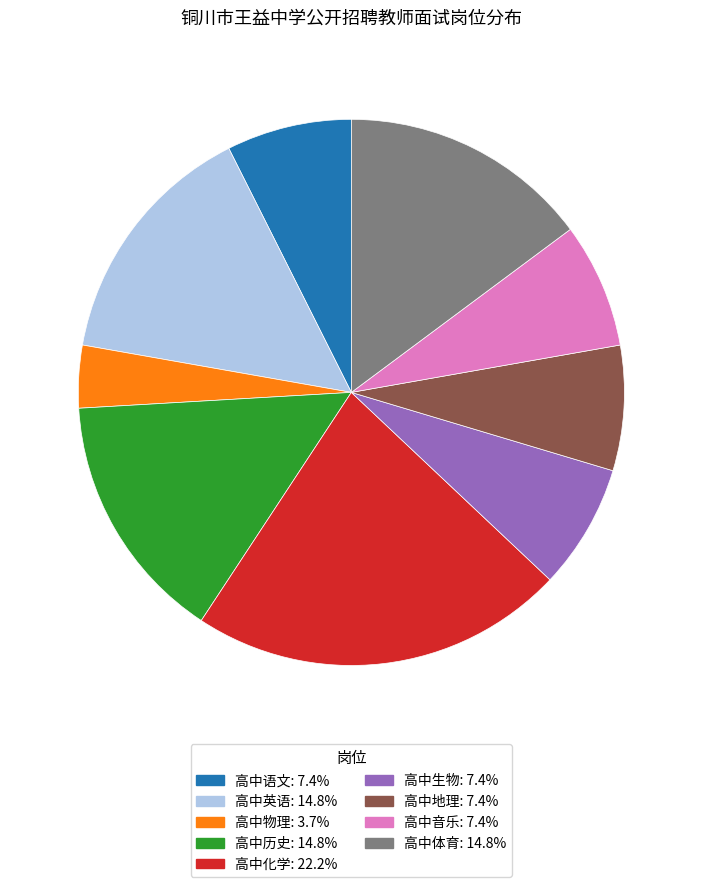

Is there a majority slice in this chart?

No